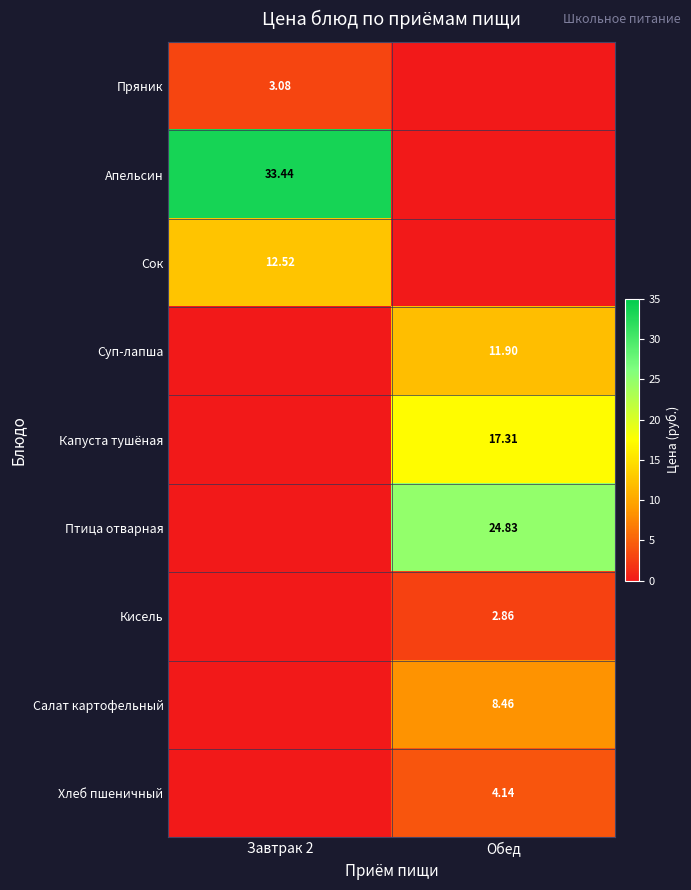

How many data points does each series have?

2